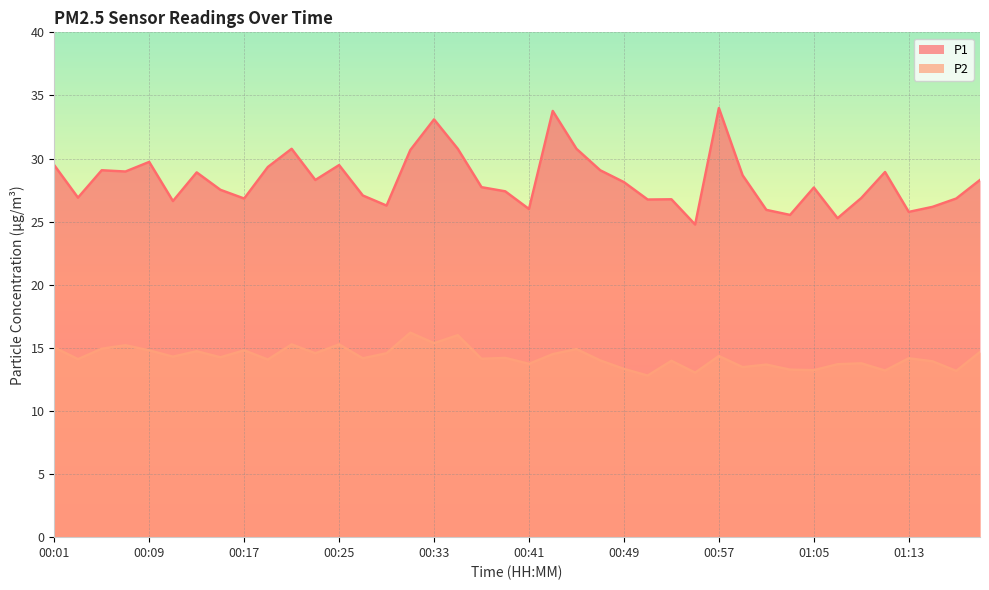

Is it true that P1 equals 29.3 at 00:19?

True